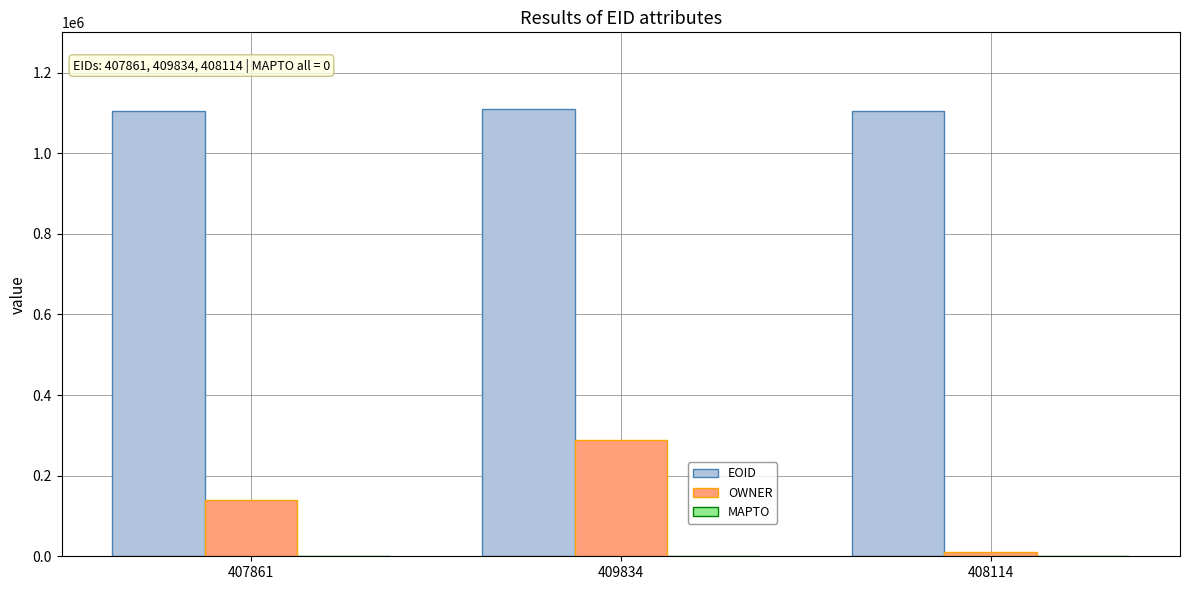

How many data points in EOID are less than 1105458?

1